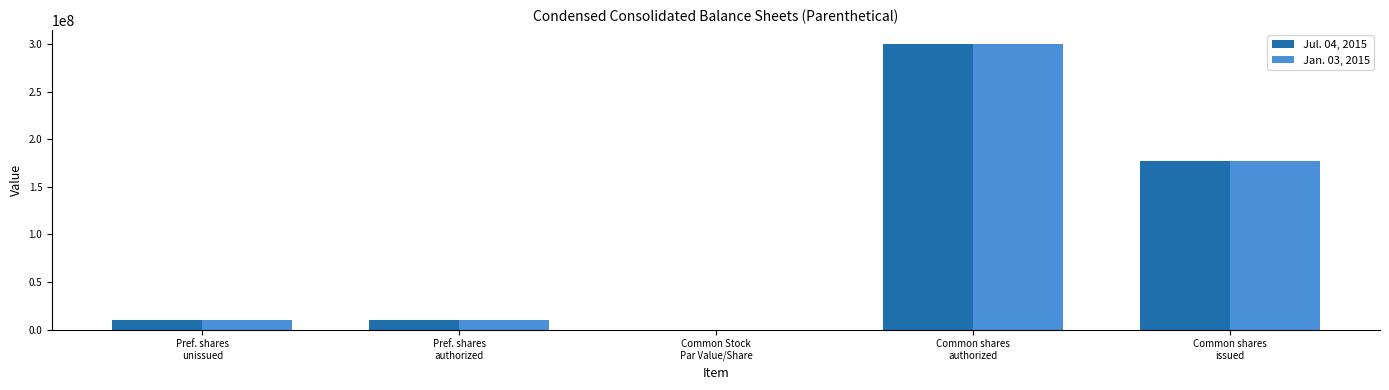

What is the greatest value displayed?

300000000.0